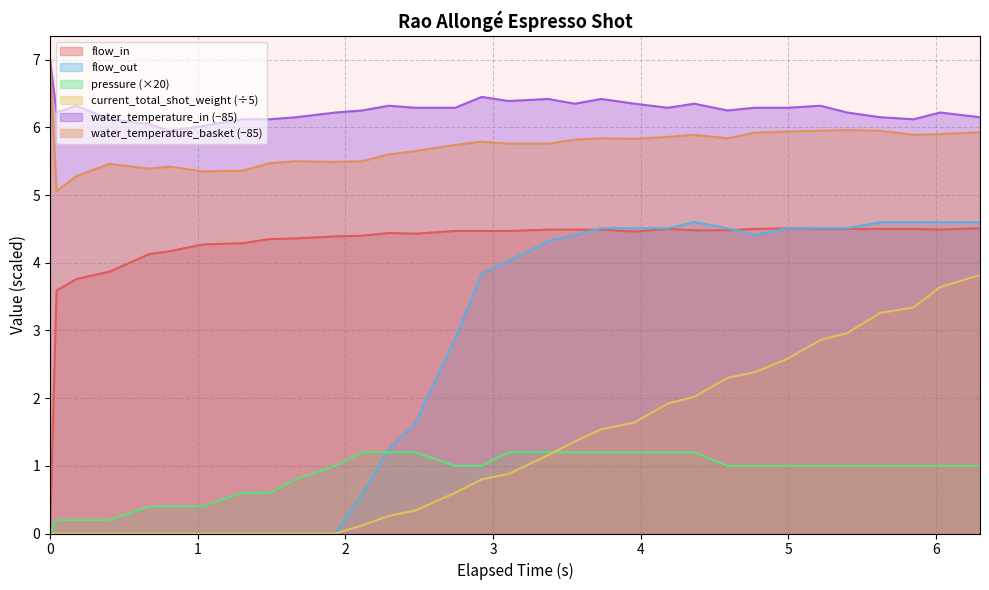

True or false: pressure and water_temperature_in intersect in this chart.

False